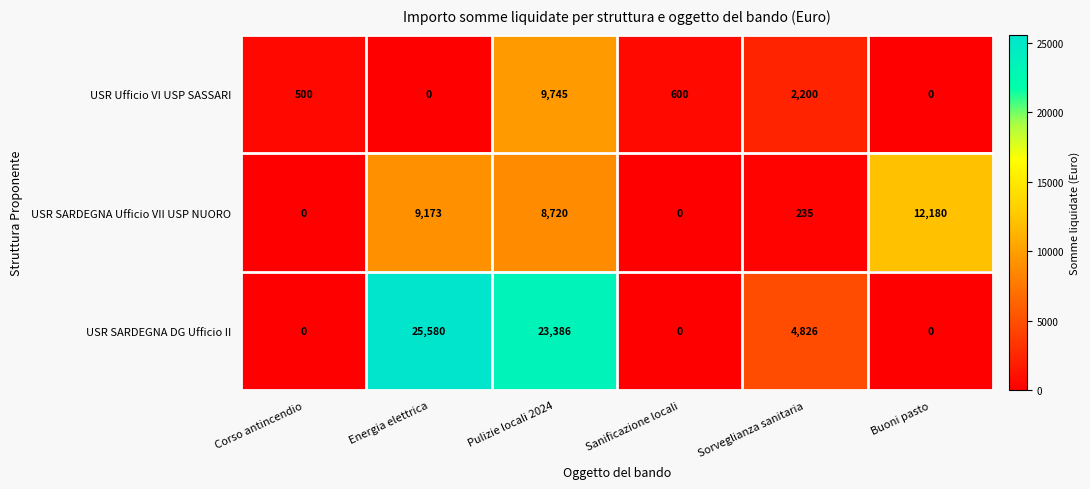

What is the sum of the USR SARDEGNA DG Ufficio II values at Pulizie locali 2024 and Energia elettrica?

48966